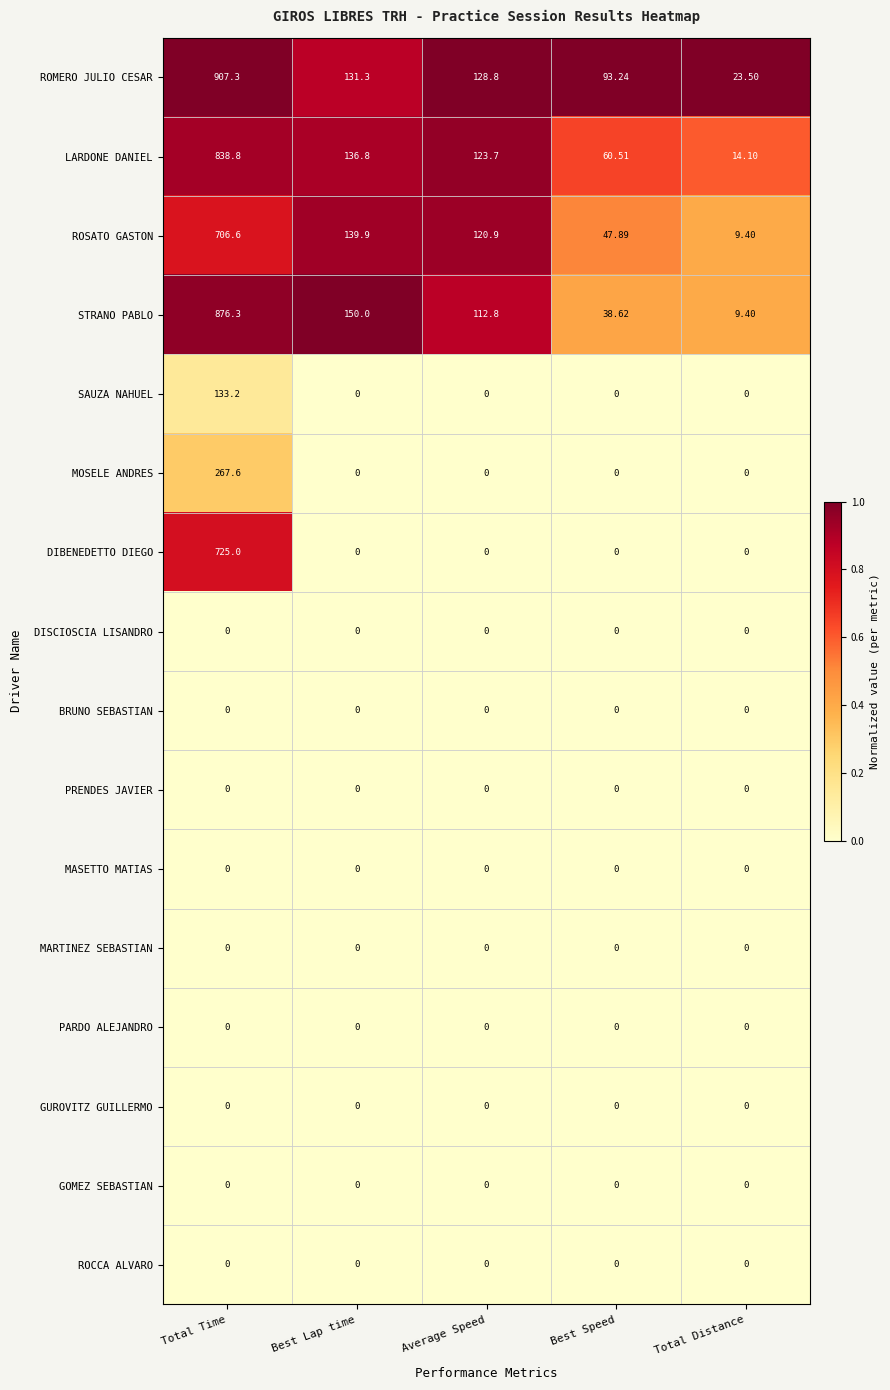

At which label does MOSELE ANDRES reach its peak?

Total Time